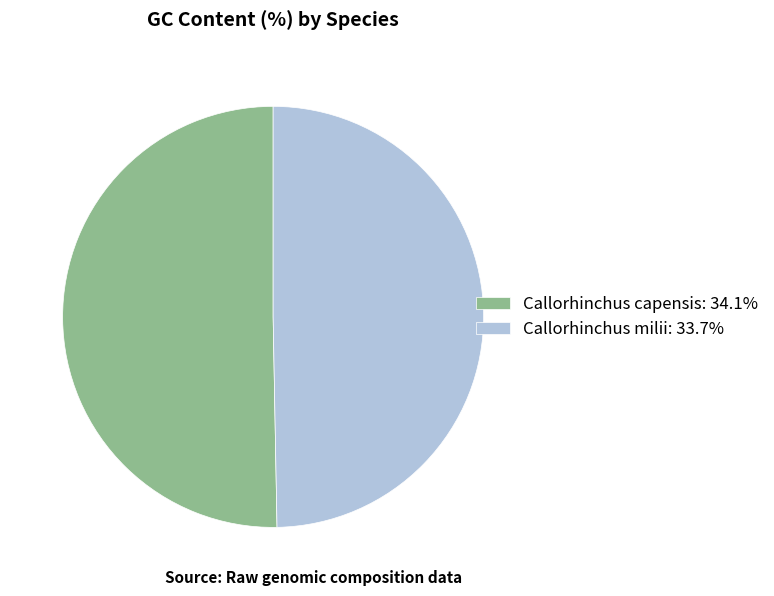

How many segments does this pie chart have?

2